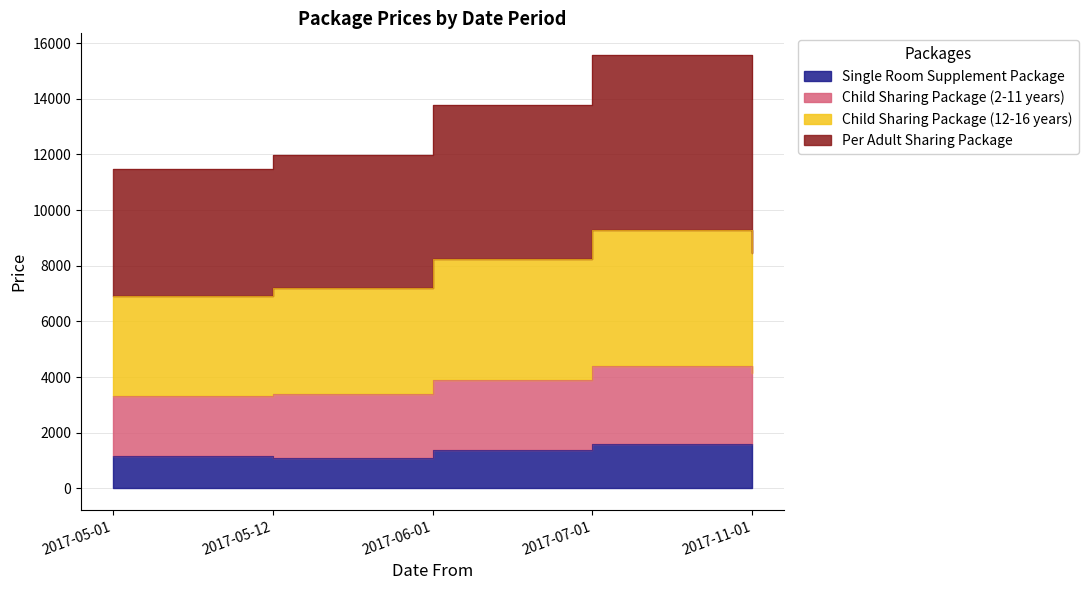

At which category is the sum across all series the highest?

2017-07-01